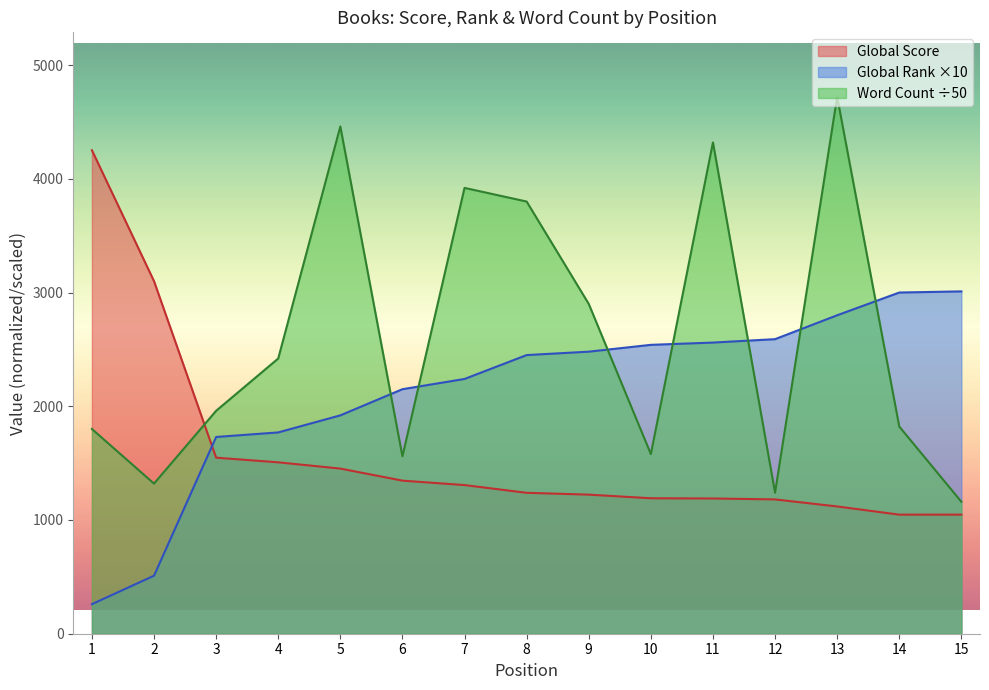

What is the highest value of the Word Count series?

4721.2